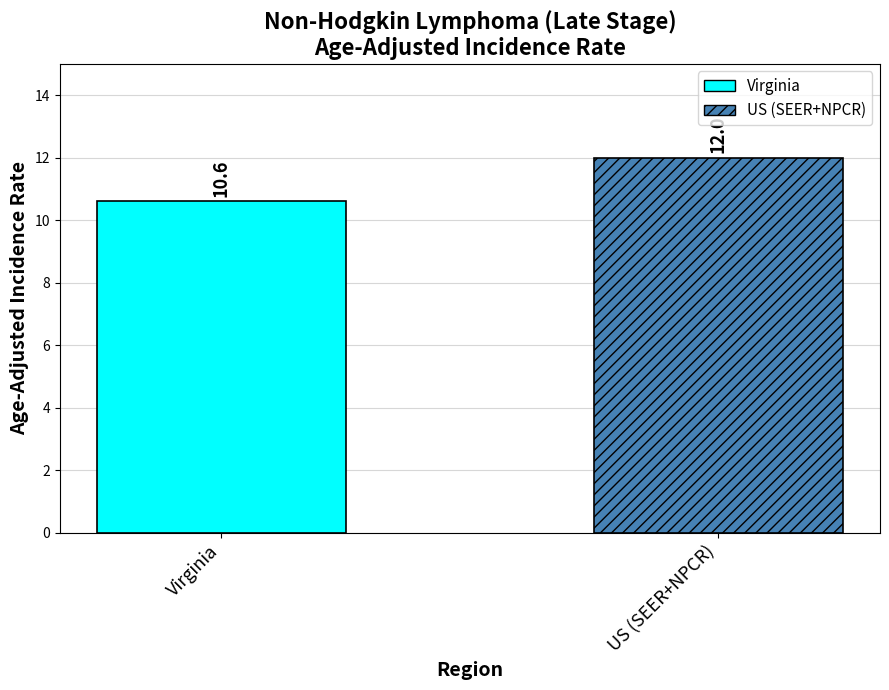

What is the minimum value shown in the chart?

10.6